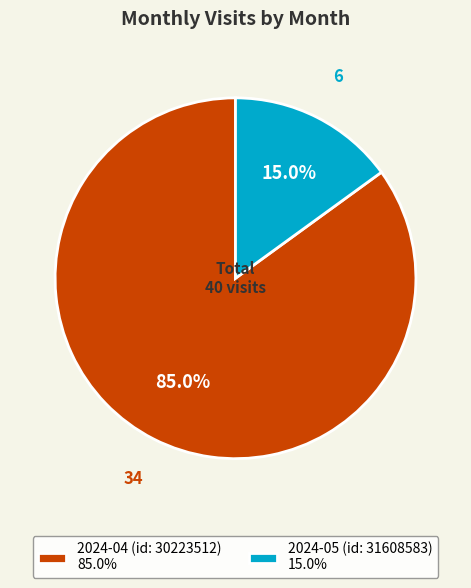

Which slice represents more than half of the pie?

2024-04 (id: 30223512)